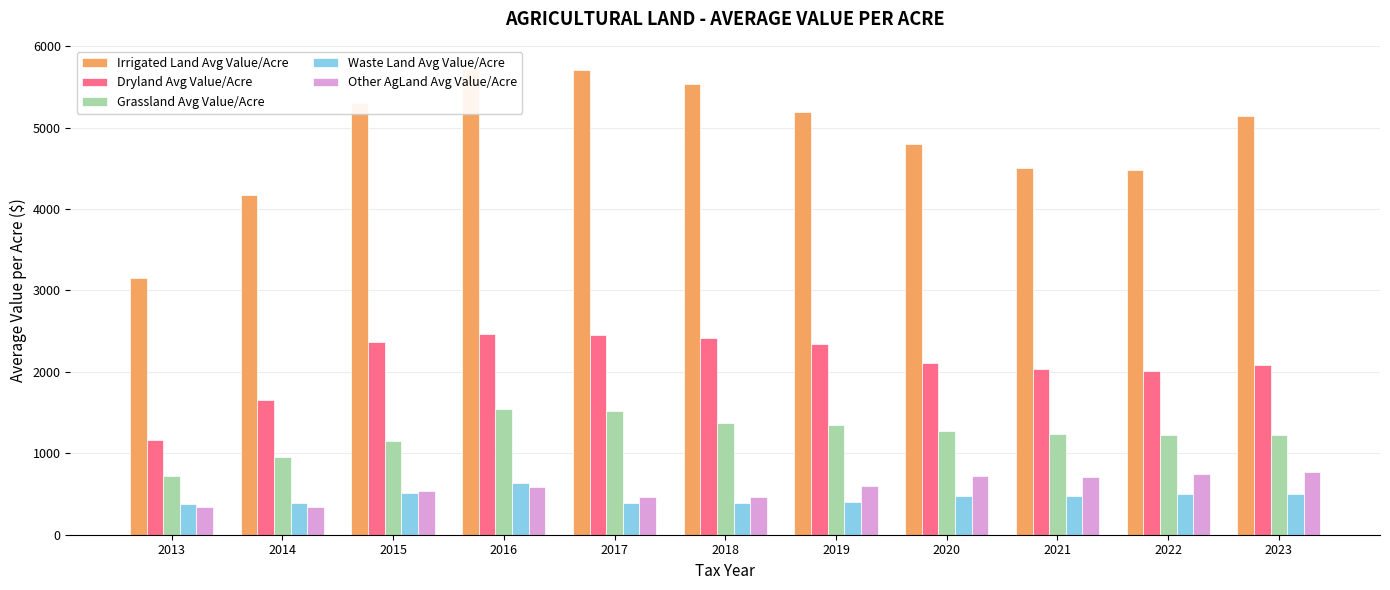

The value of Grassland Avg Value/Acre at 2015 is 1146.8. True or false?

True